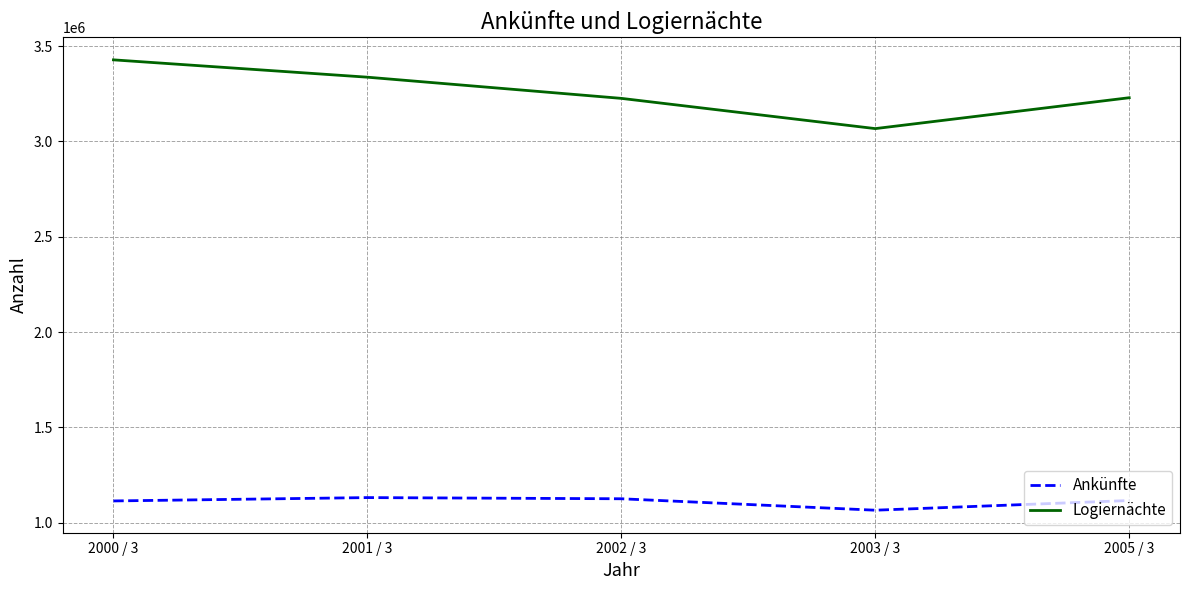

Which series has the largest total across all categories?

Logiernächte